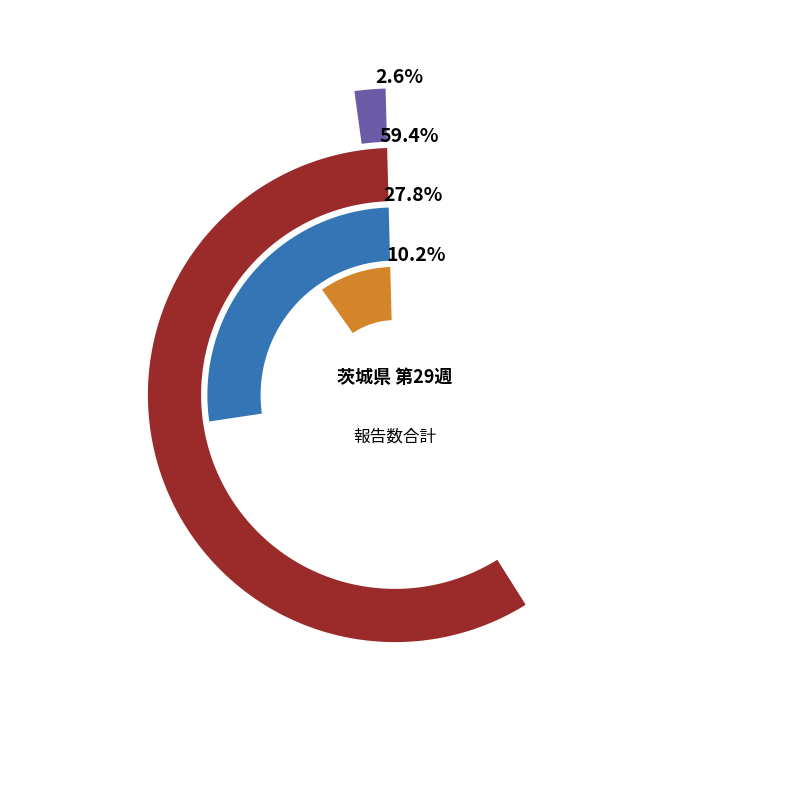

Does COVID-19 account for over 50% of the chart?

Yes